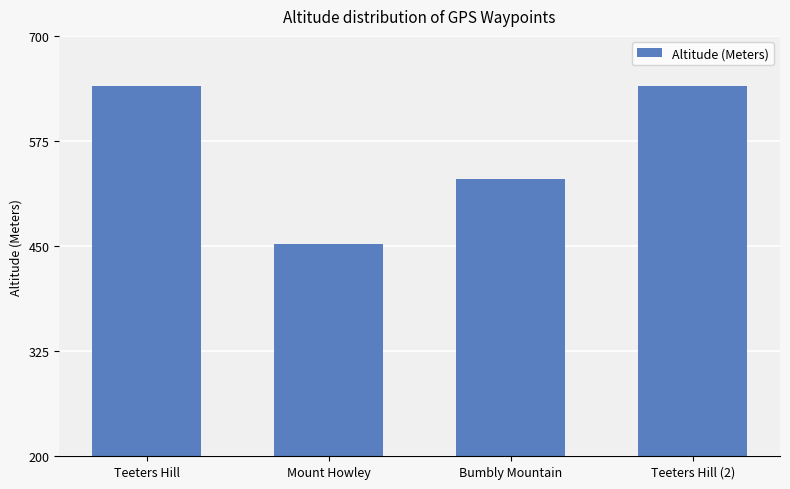

What is the change in value from Mount Howley to Teeters Hill (2)?

+187